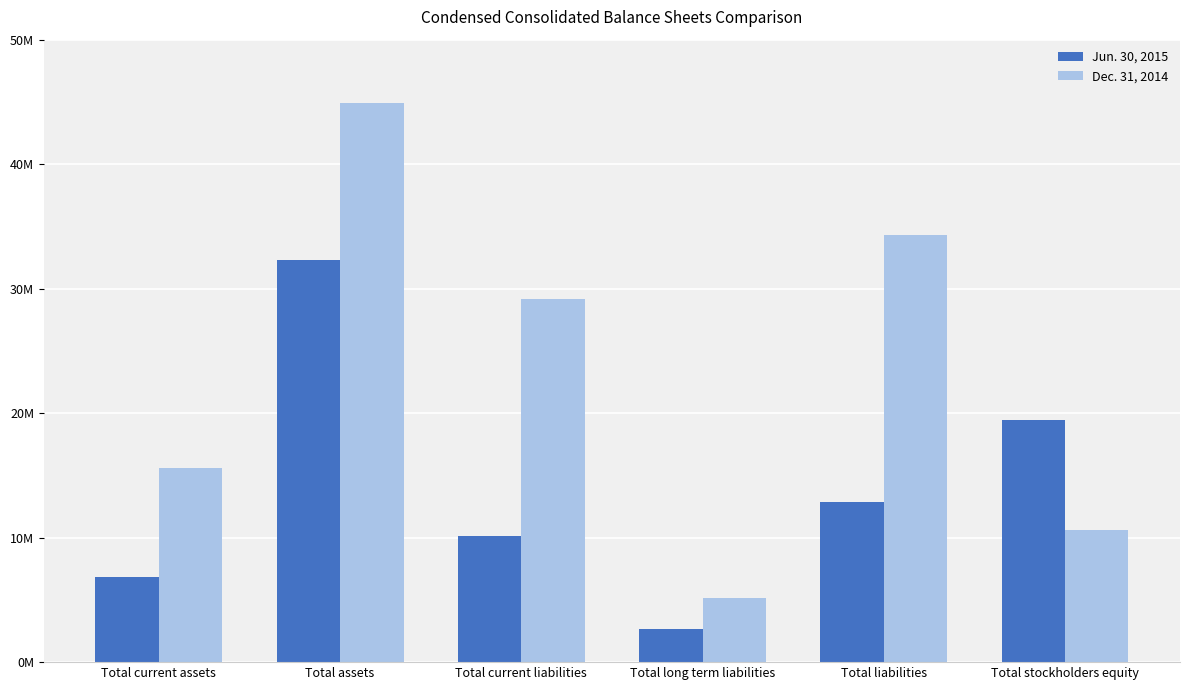

What are all the series names shown in the legend?

Jun. 30, 2015, Dec. 31, 2014